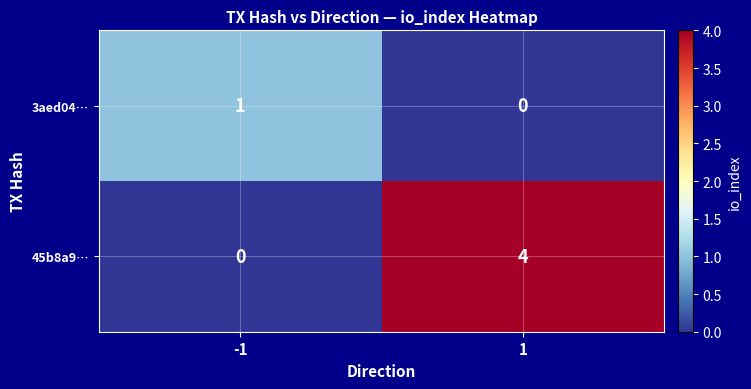

What is the difference between the 45b8a9… values at -1 and 1?

4